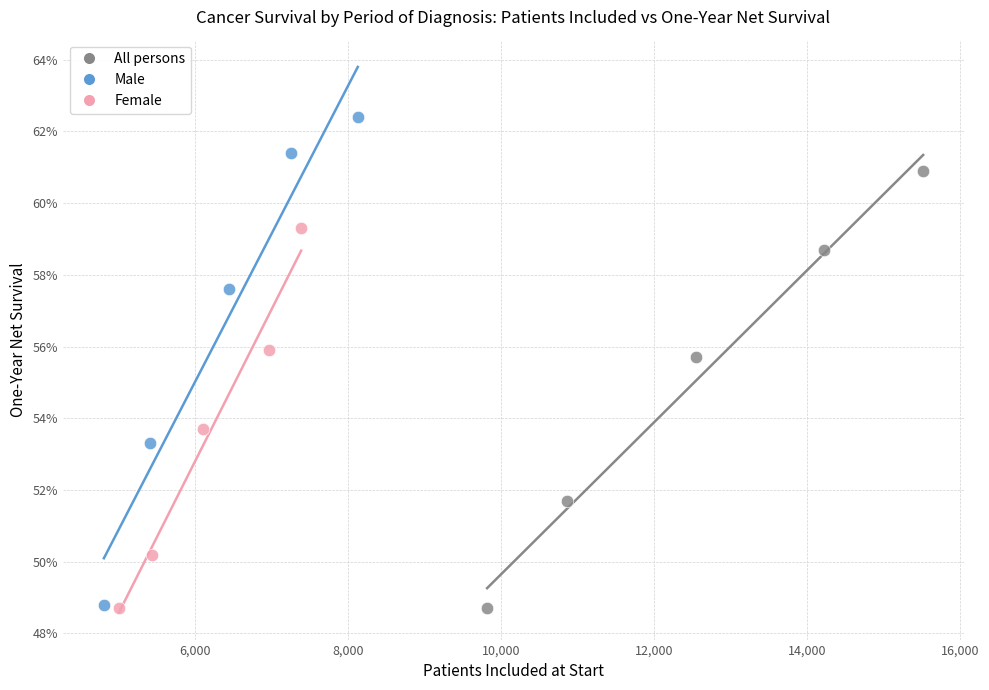

What are all the series names shown in the legend?

All persons, Male, Female